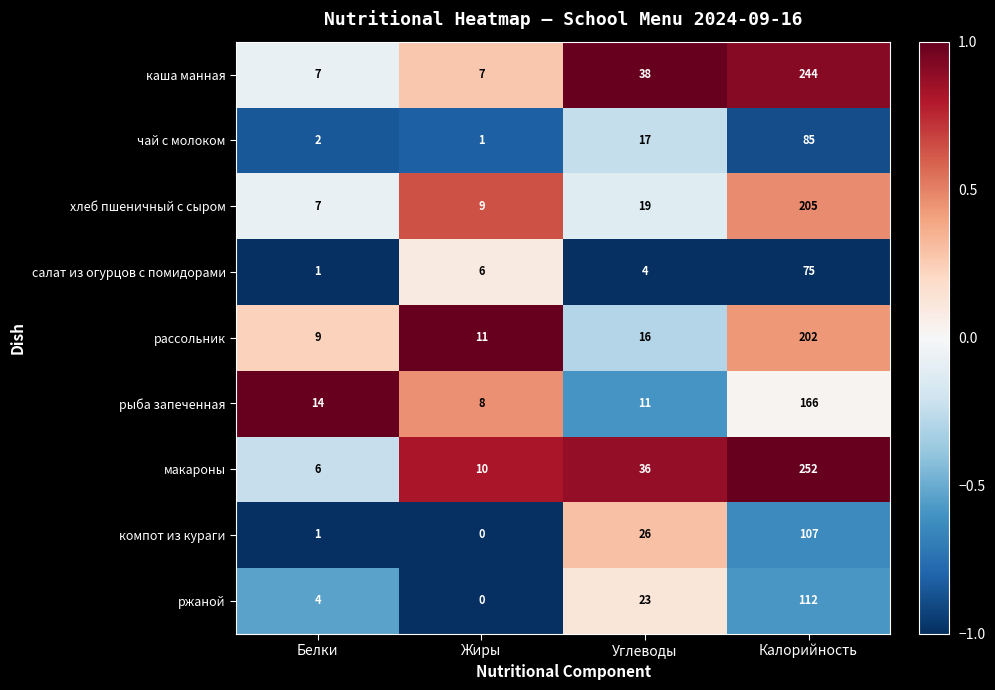

How many series are shown in this chart?

9